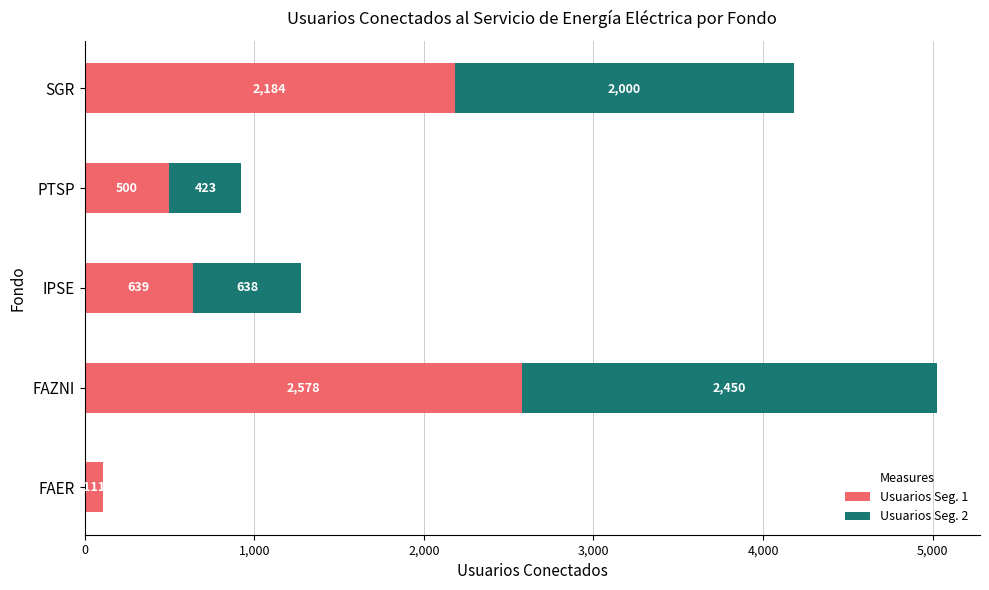

How many data points does each series have?

5